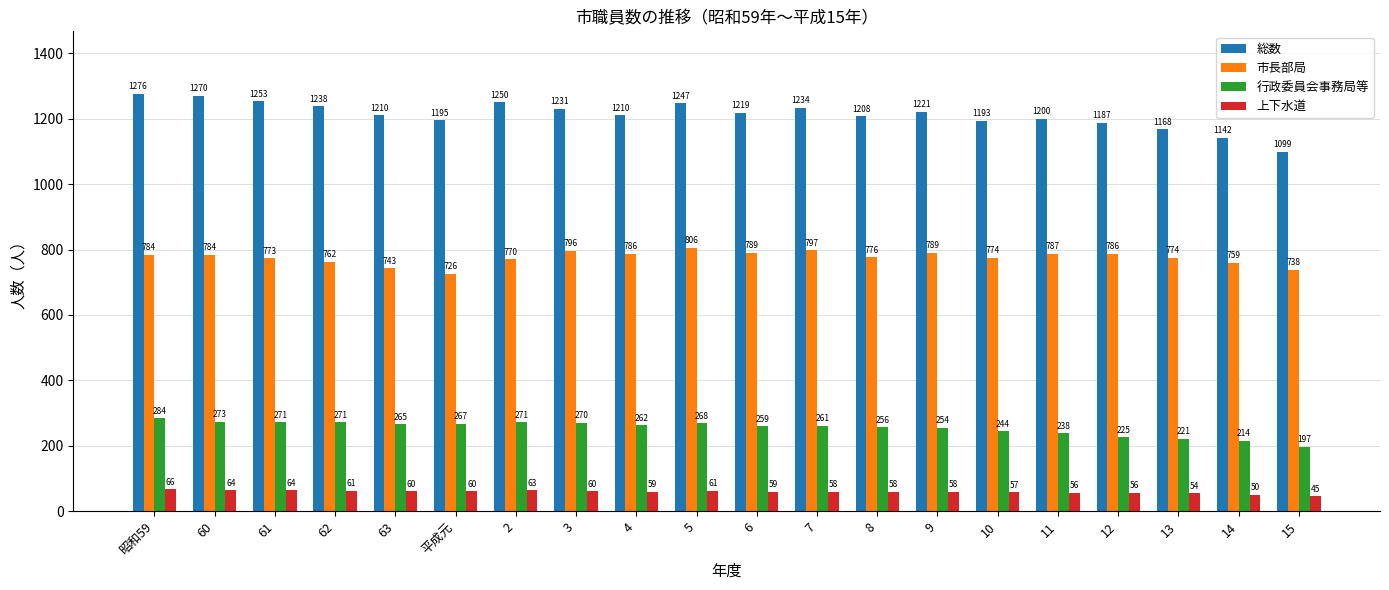

At which category does the chart reach its peak across all series?

昭和59